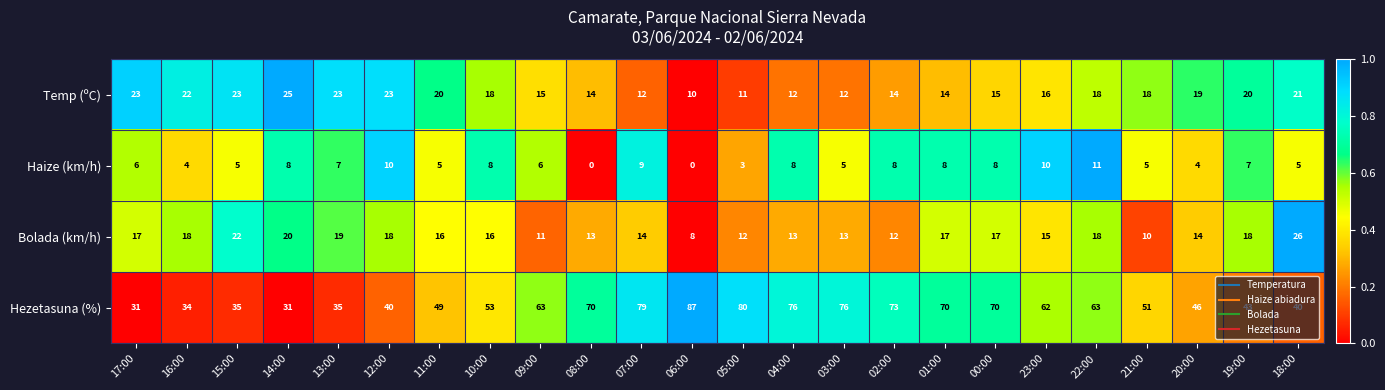

What is the sum of the Haize (km/h) values at 18:00 and 01:00?

13